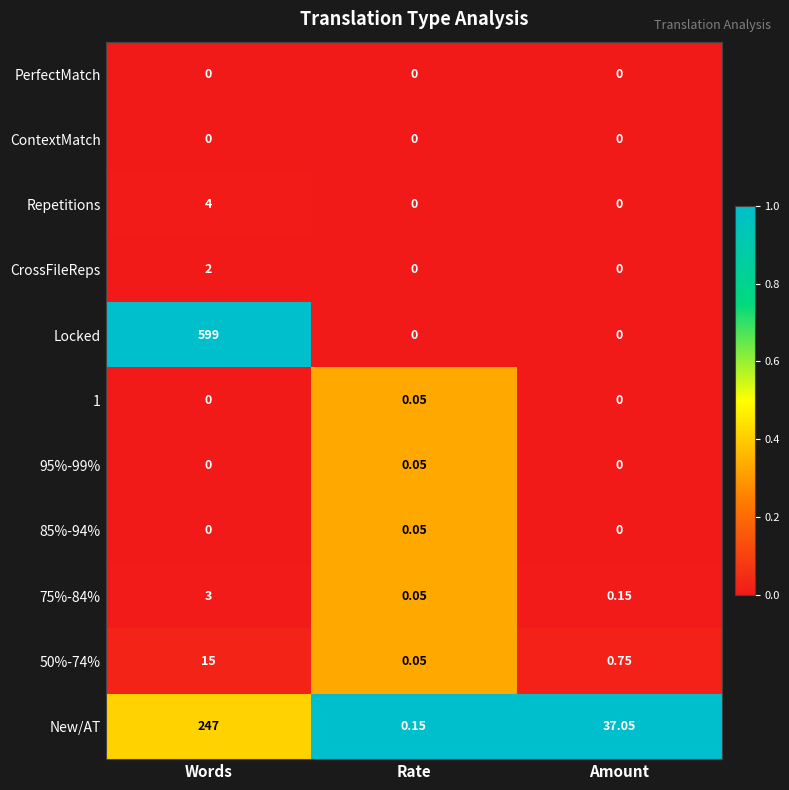

Which series has the widest spread of values?

Locked